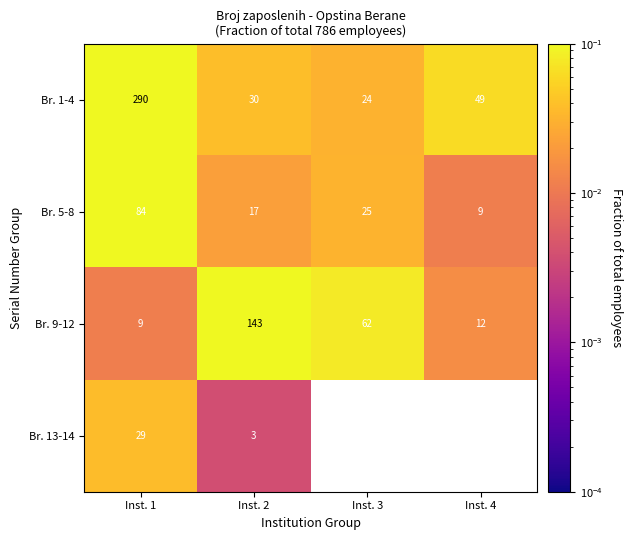

What is the total value across all series at Inst. 2?

193.0